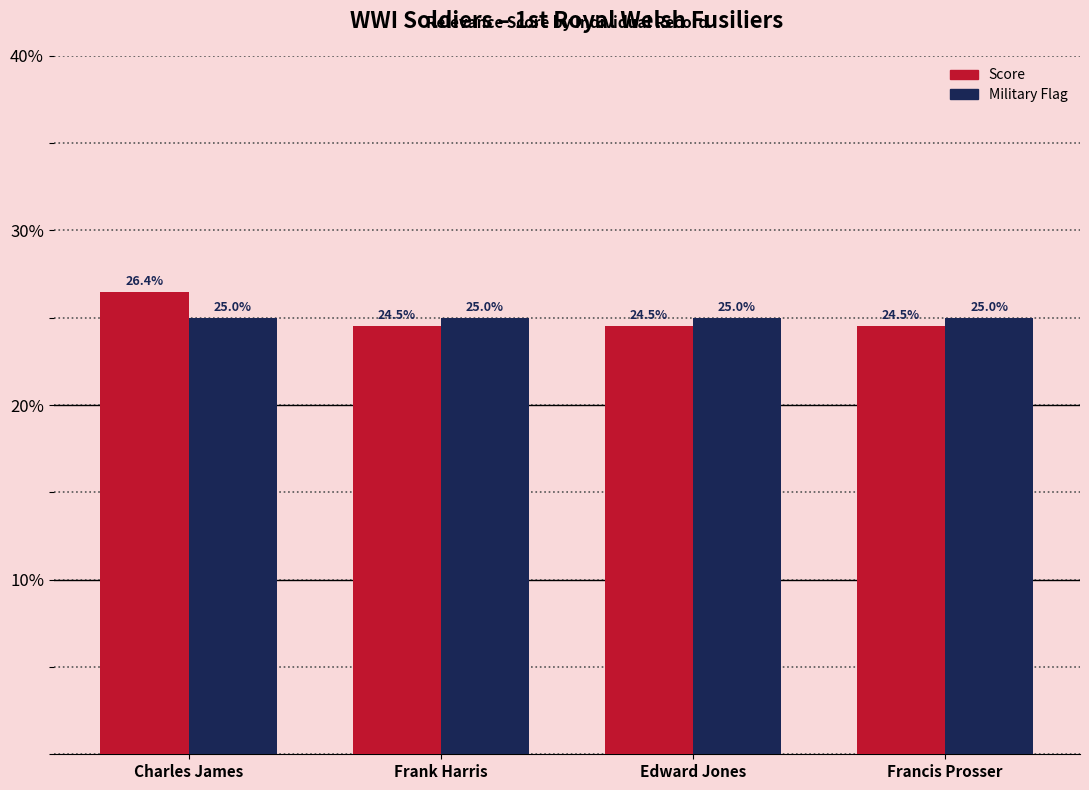

What is the spread (max minus min) of values at Frank Harris?

0.5